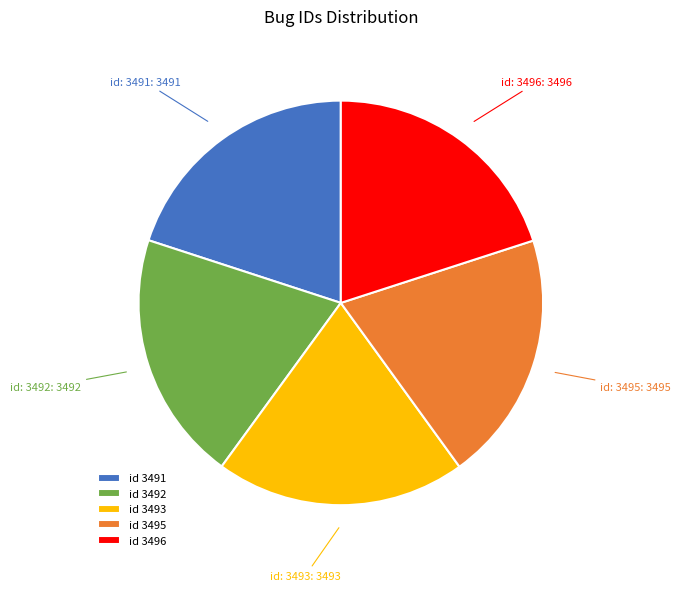

Is it true that id 3496 is 20% of the pie?

True